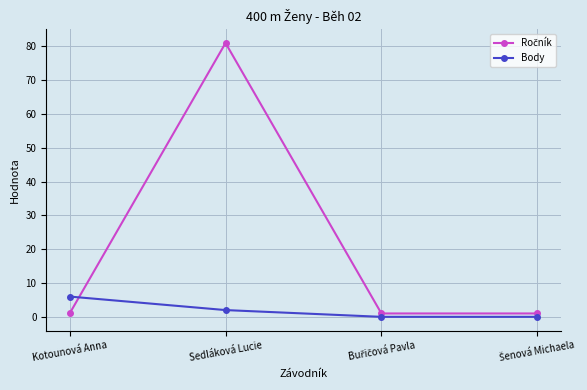

The Body series shows 6 at Kotounová Anna. True or false?

True